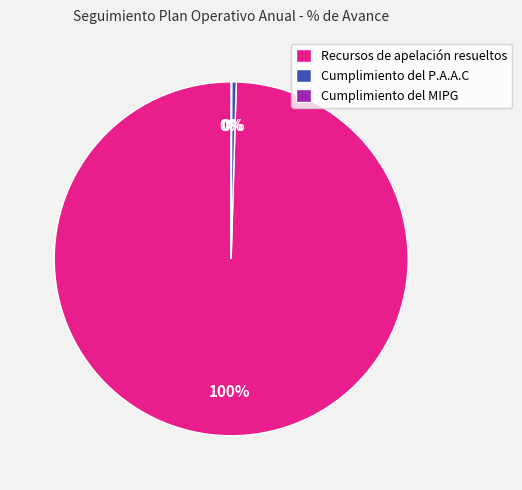

What is the majority slice?

Recursos de apelación resueltos